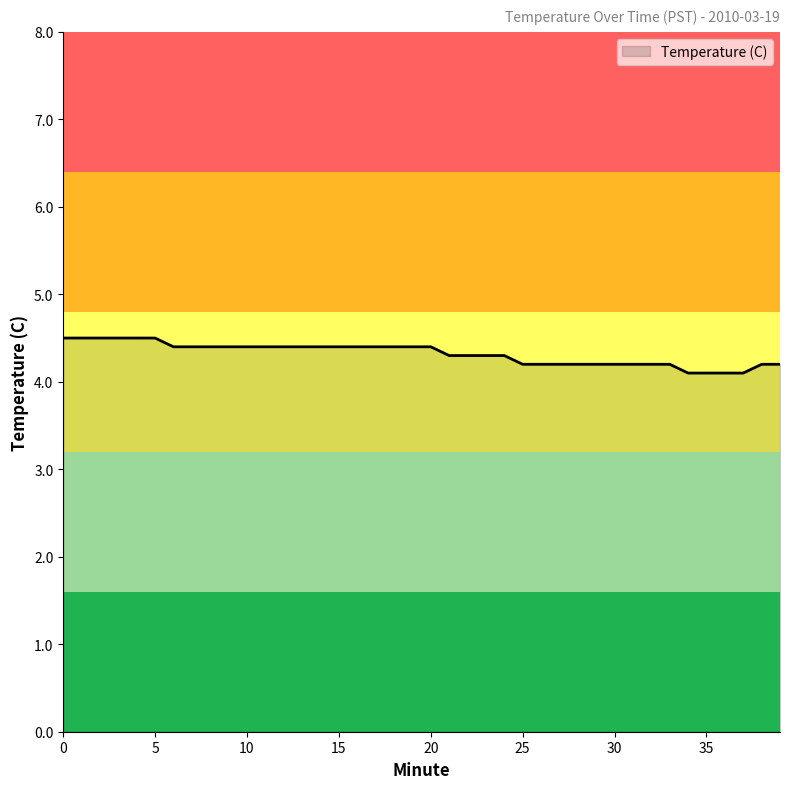

What is the difference between the maximum and minimum values?

0.4